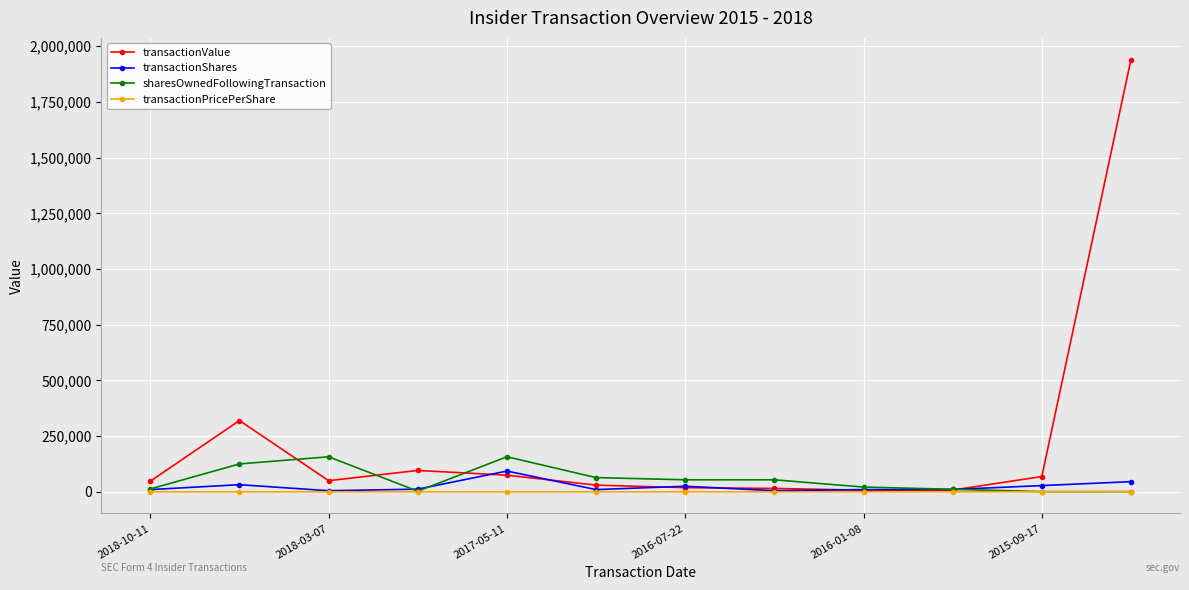

In transactionShares, how many points are lower than both neighbors (excluding endpoints)?

3